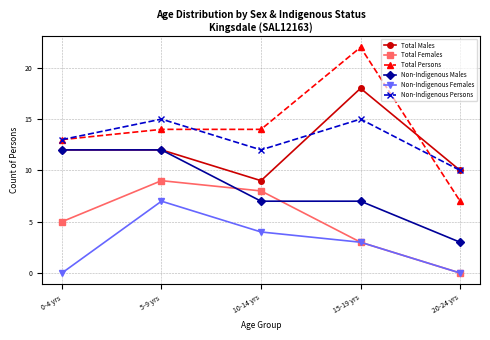

Rank the series by their maximum value, from highest to lowest.

Total Persons, Total Males, Non-Indigenous Persons, Non-Indigenous Males, Total Females, Non-Indigenous Females